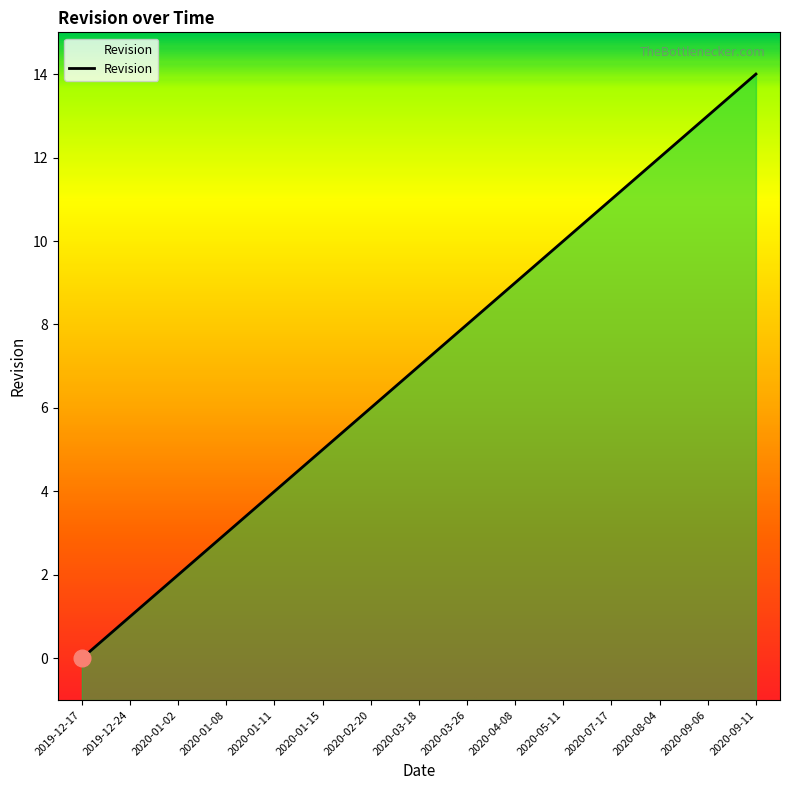

Rank the categories by value from highest to lowest.

2020-09-11, 2020-09-06, 2020-08-04, 2020-07-17, 2020-05-11, 2020-04-08, 2020-03-26, 2020-03-18, 2020-02-20, 2020-01-15, 2020-01-11, 2020-01-08, 2020-01-02, 2019-12-24, 2019-12-17